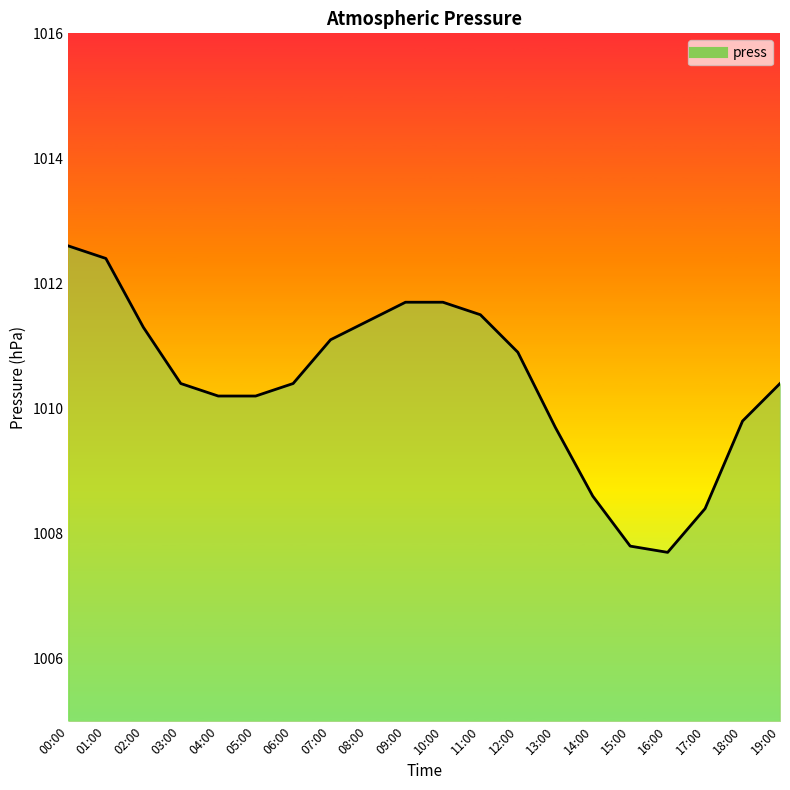

At which label does the data first exceed 1010?

00:00